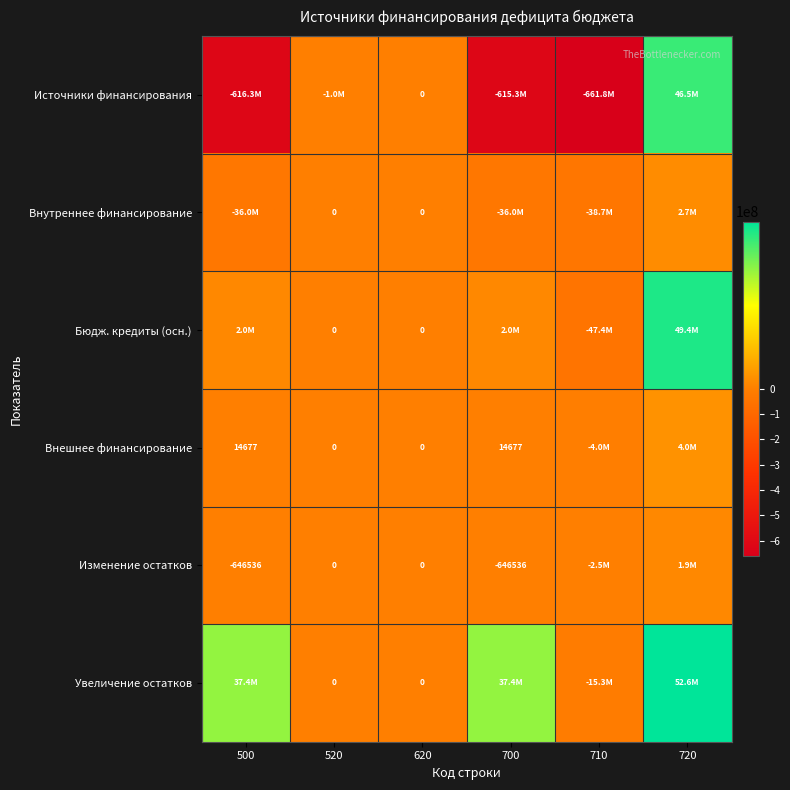

At how many categories does at least one series exceed 20298160?

3